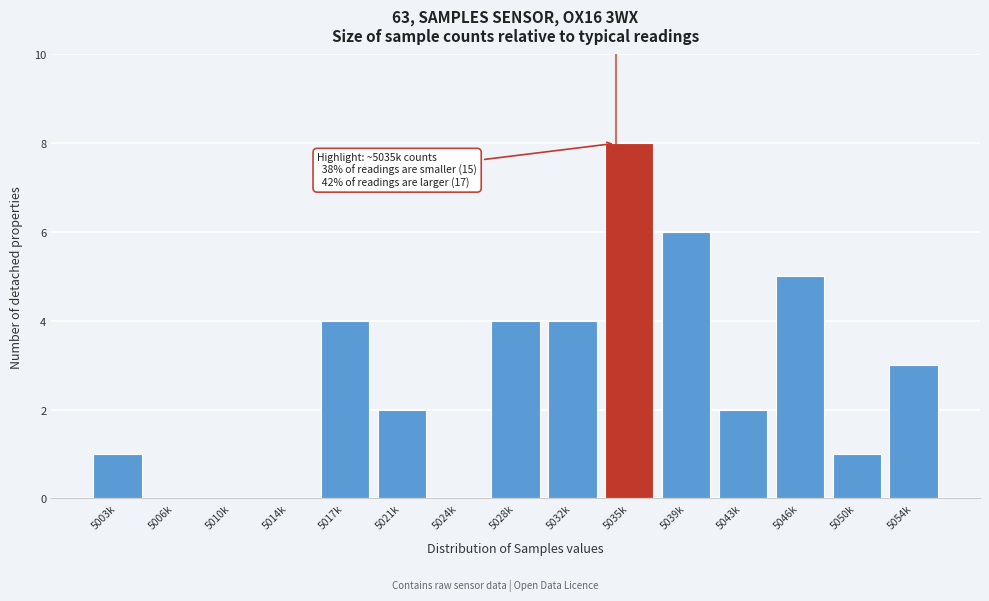

Reading left to right, list all the values displayed in this chart.

5003k=1	5006k=0	5010k=0	5014k=0	5017k=4	5021k=2	5024k=0	5028k=4	5032k=4	5035k=8	5039k=6	5043k=2	5046k=5	5050k=1	5054k=3